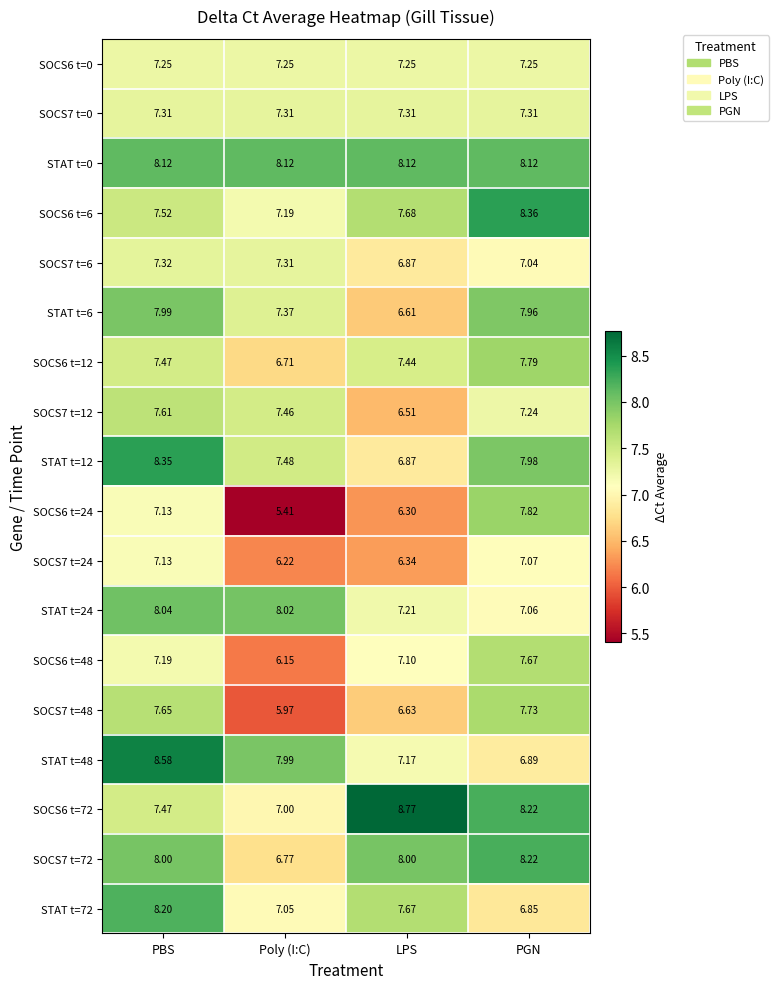

Where does the STAT t=12 series first go above 7?

PBS